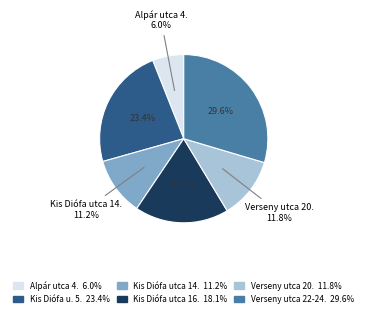

Which slice is the smallest?

Alpár utca 4.